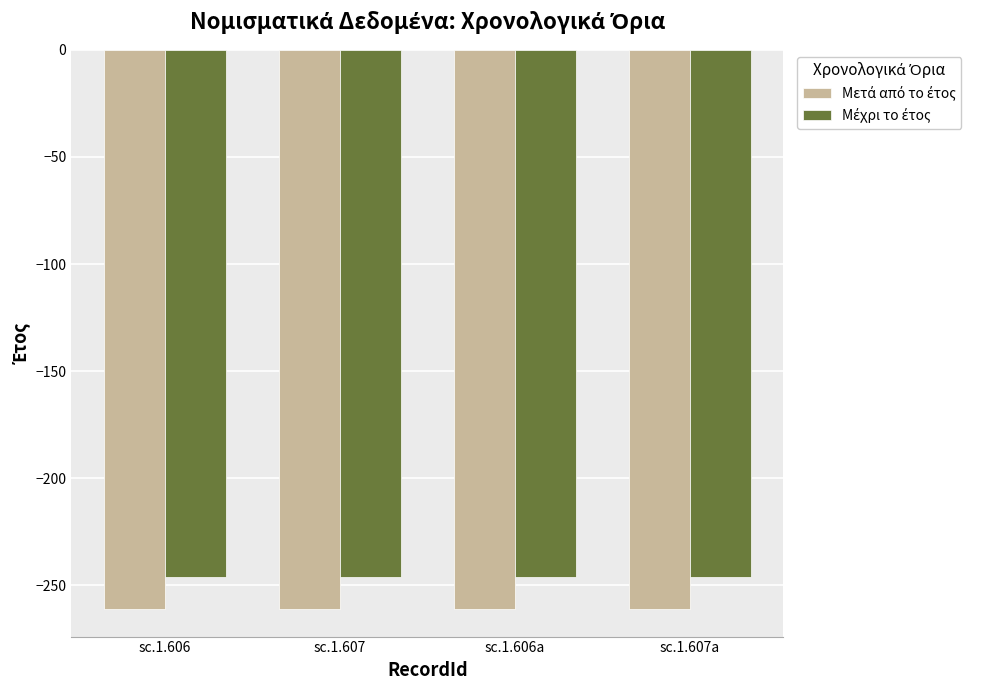

What is the minimum value shown in the chart?

-261